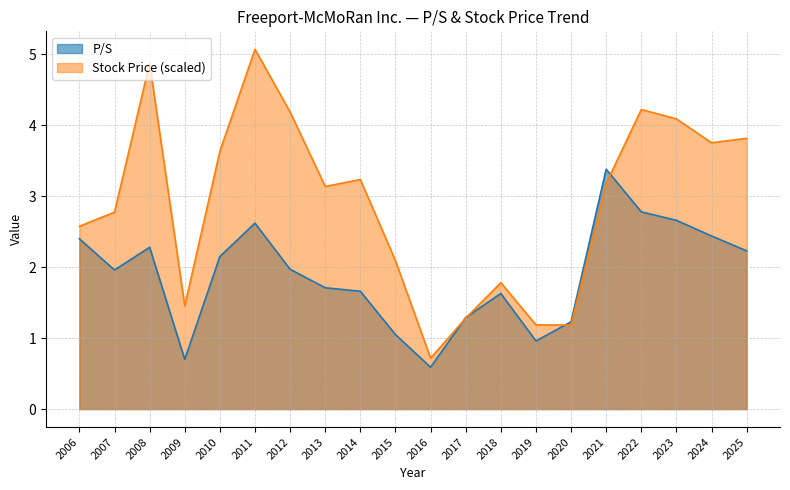

What is the difference between the maximum and minimum values in the Stock Price series?

4.4